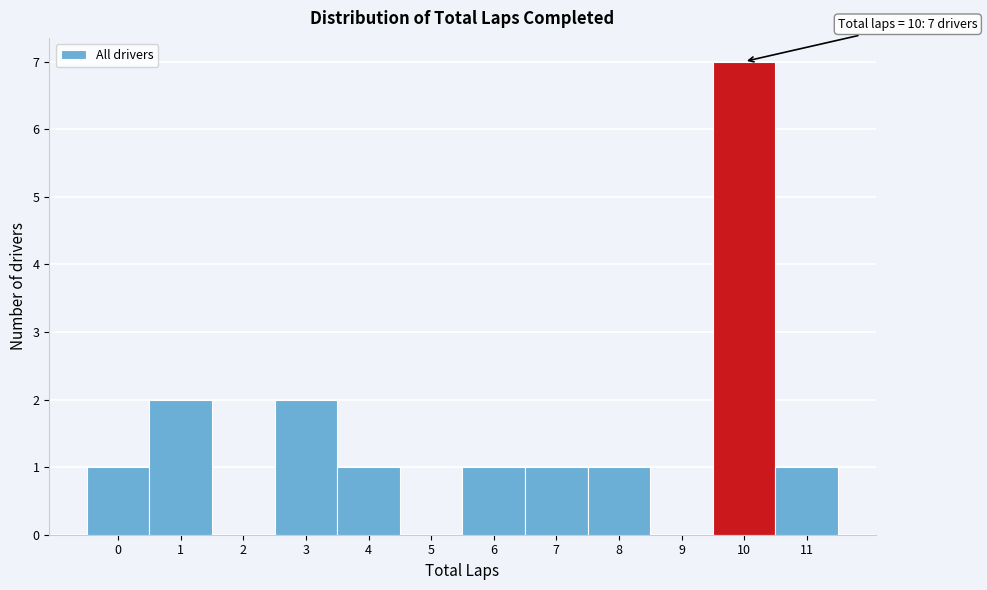

Which range on the x-axis has the tallest bar?

9.5 to 10.5